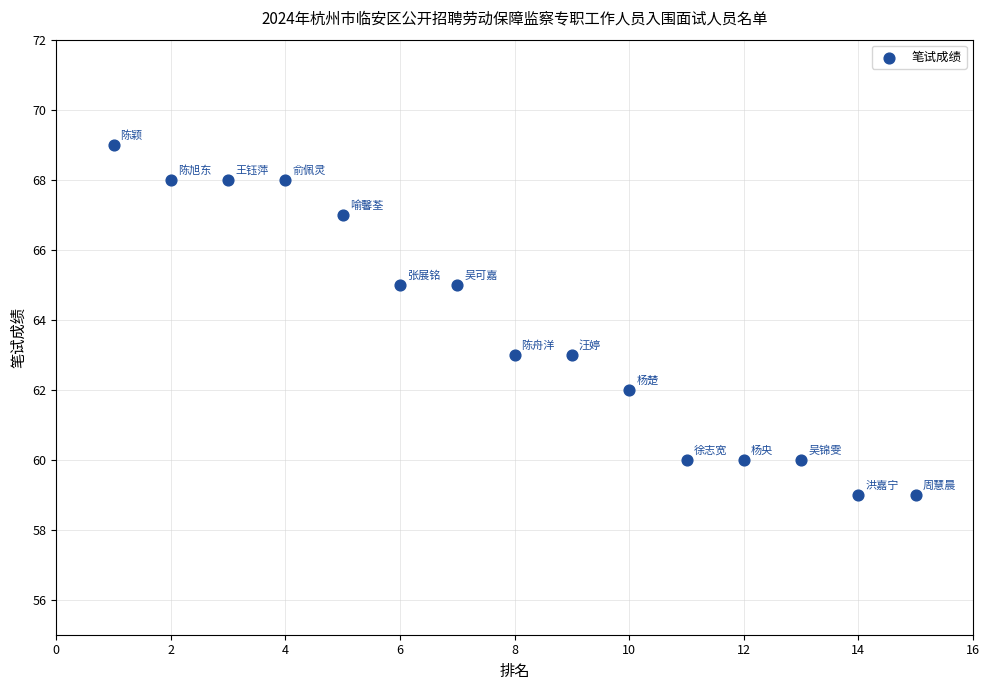

What is the range of X values (max minus min)?

14